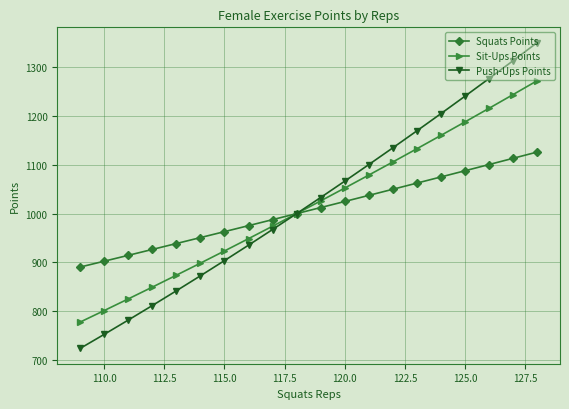

What is the minimum value for Sit-Ups Points?

777.5